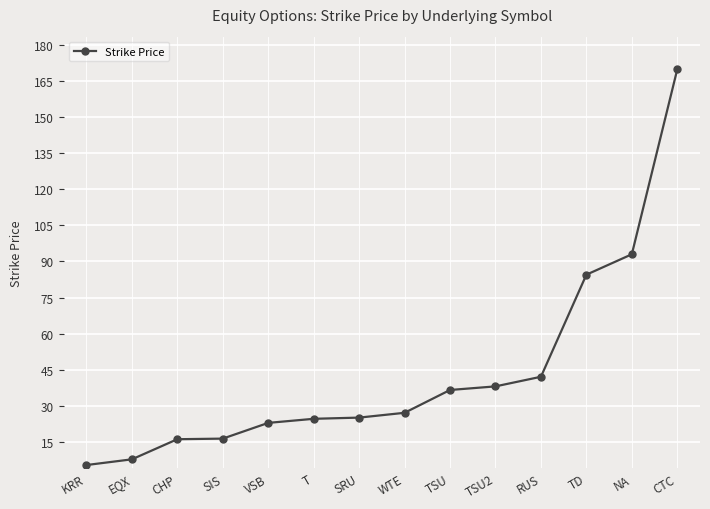

Reading left to right, transcribe all the data shown in this chart.

KRR=5.2	EQX=7.6	CHP=16.0	SIS=16.2	VSB=22.8	T=24.5	SRU=25.0	WTE=27.0	TSU=36.5	TSU2=38.0	RUS=42.0	TD=84.5	NA=93.0	CTC=170.0